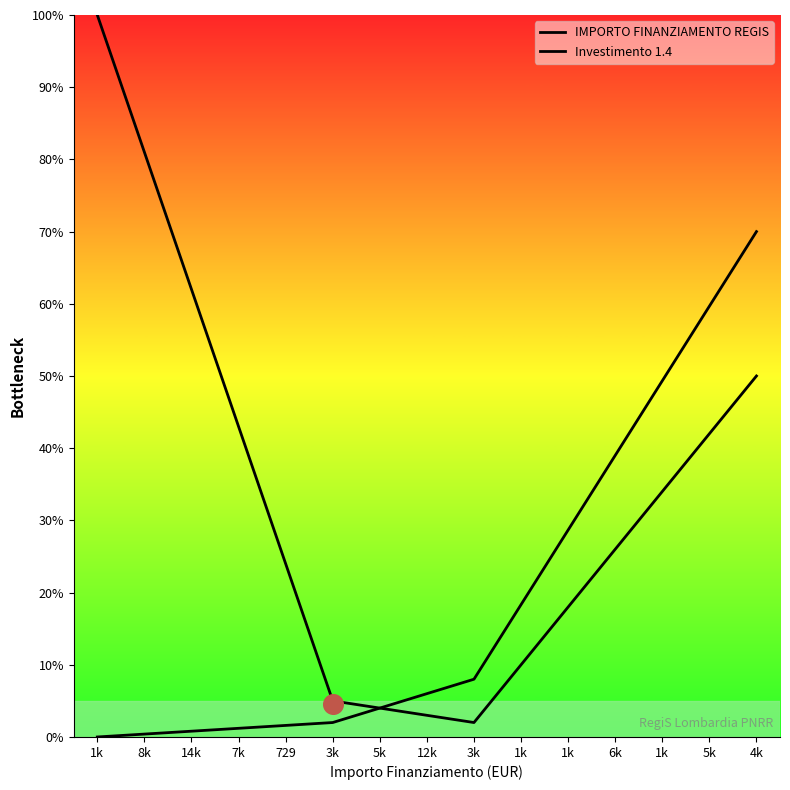

Which series contains the lowest Y value?

Investimento 1.4